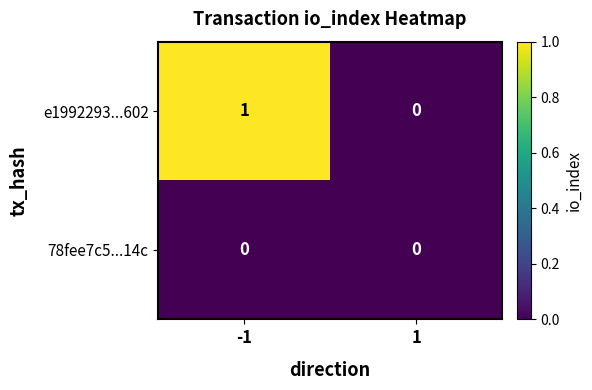

Between -1 and 1, which series saw the biggest shift?

e1992293...602